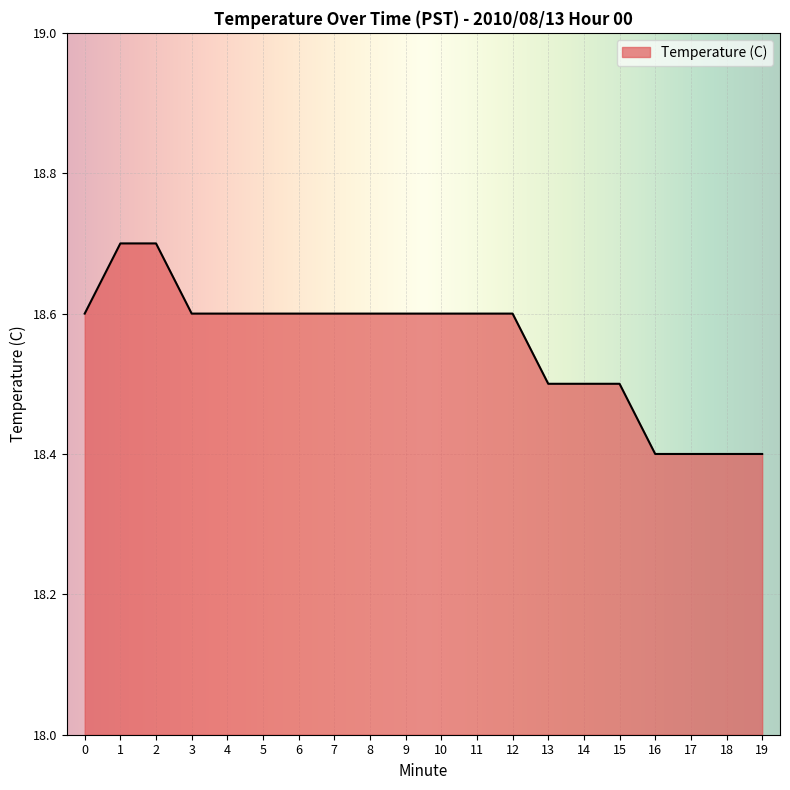

Approximately how many times larger is the value at 15 compared to 11?

1.0